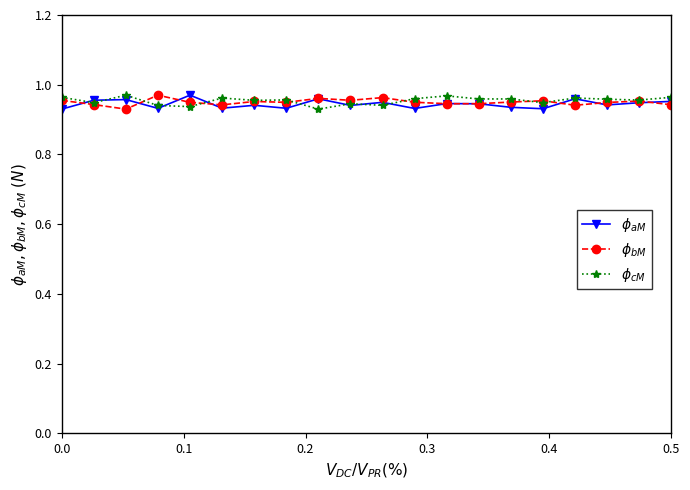

At how many categories does at least one series exceed 0?

20